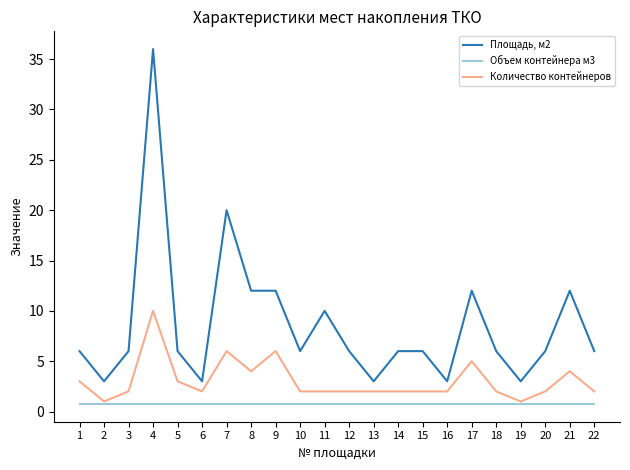

What is the difference between the maximum and second lowest values in the Количество контейнеров series?

9.0